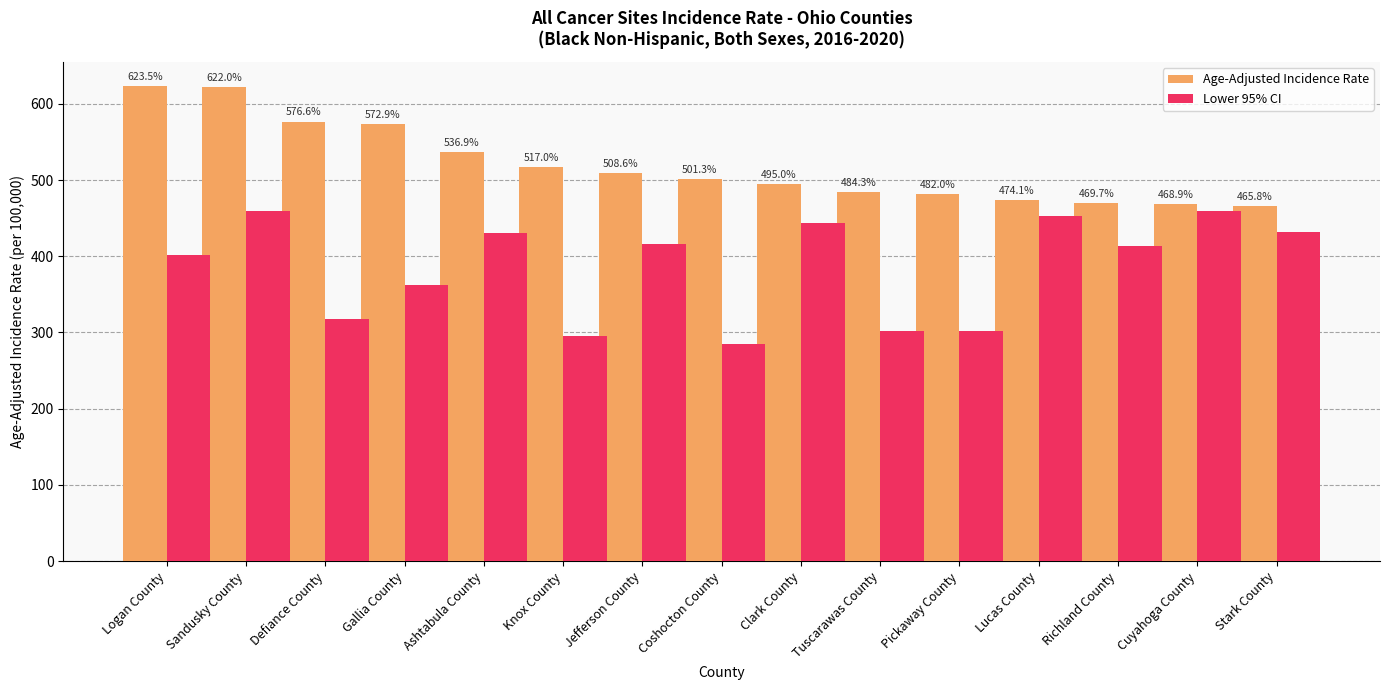

What is the minimum value for Age-Adjusted Incidence Rate?

465.8